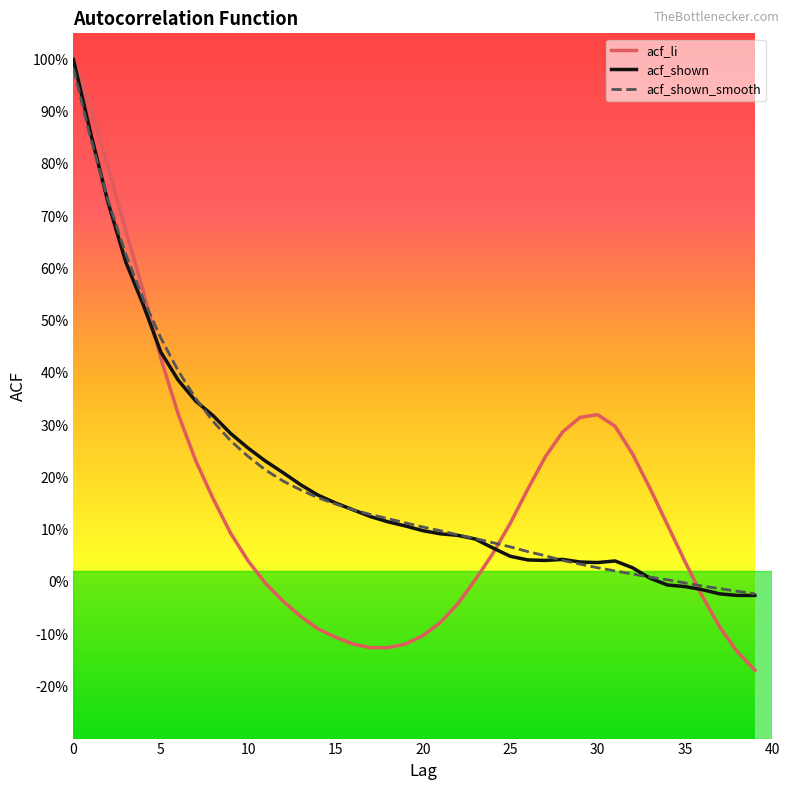

At how many categories does at least one series exceed 0?

36